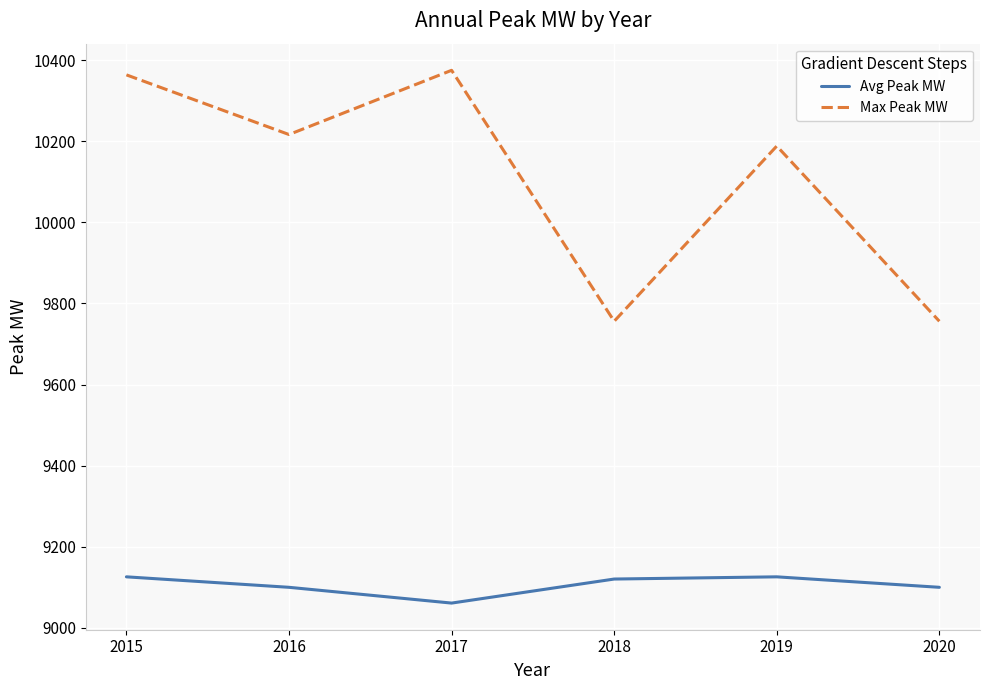

What value does the Avg Peak MW series have at 2017?

9061.1